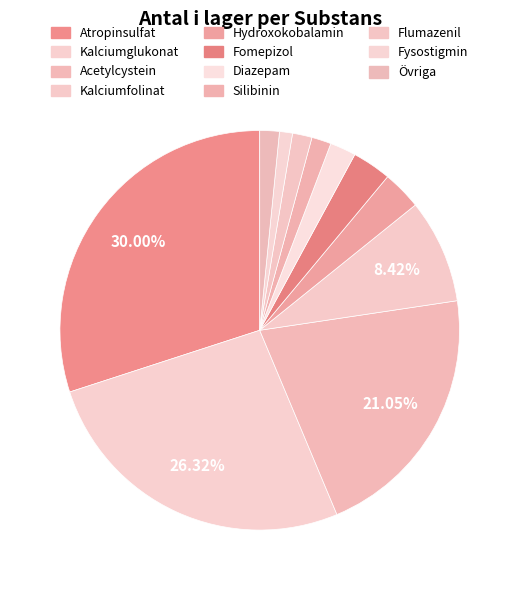

The Silibinin slice represents 2% of the pie. True or false?

True